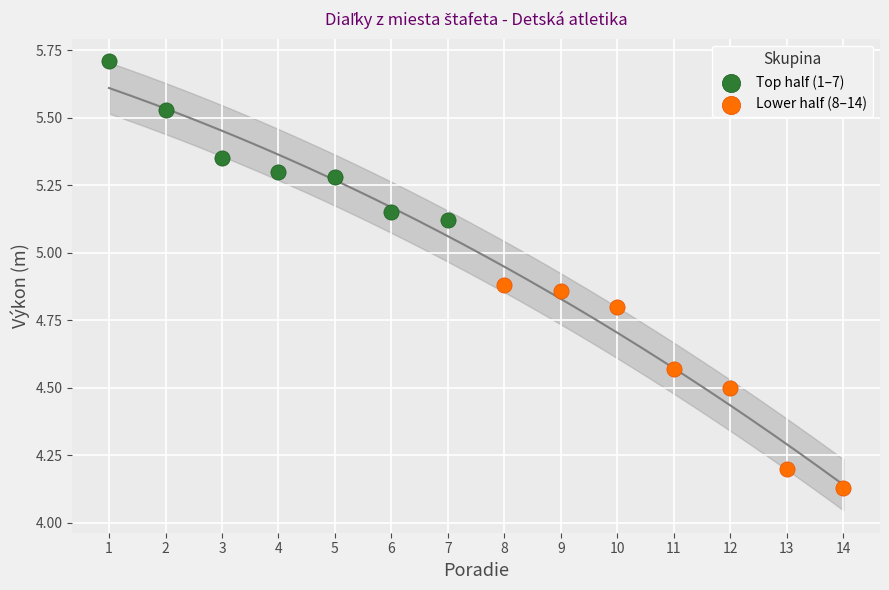

Which series has the largest Y range (max minus min)?

Lower half (8–14)